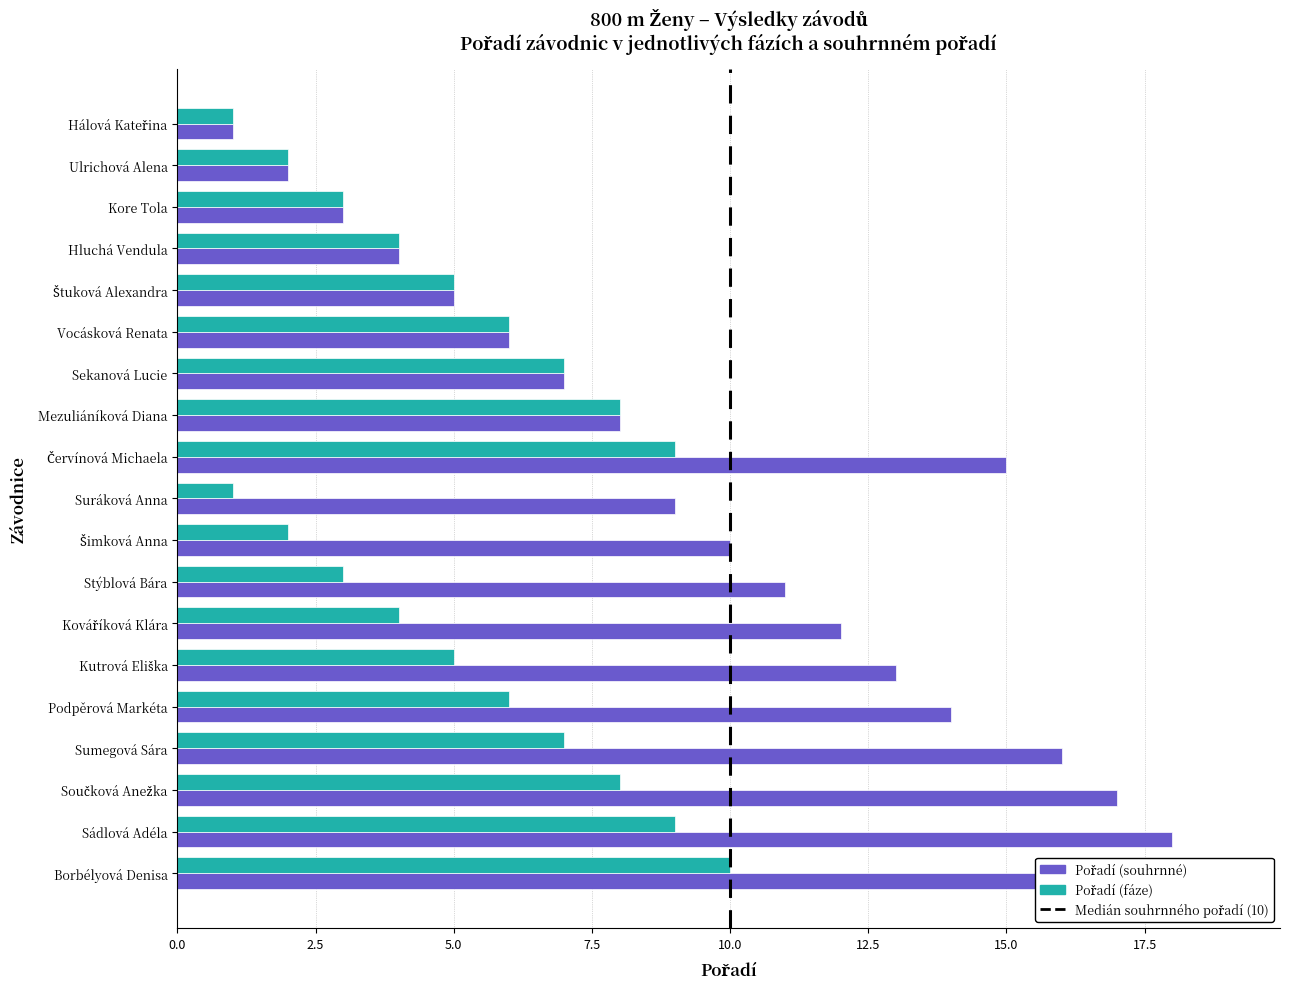

What is the sum of all Pořadí (fáze) values?

100